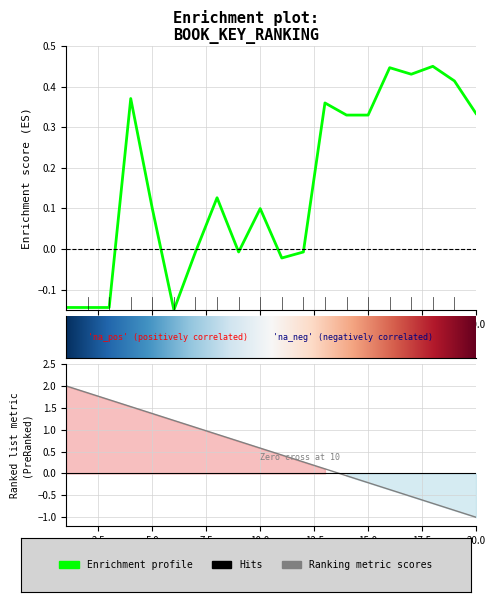

Reading left to right, list all the values displayed in this chart.

1=-0.1	2=-0.1	3=-0.1	4=0.4	5=0.1	6=-0.1	7=-0.0	8=0.1	9=-0.0	10=0.1	11=-0.0	12=-0.0	13=0.4	14=0.3	15=0.3	16=0.4	17=0.4	18=0.5	19=0.4	20=0.3